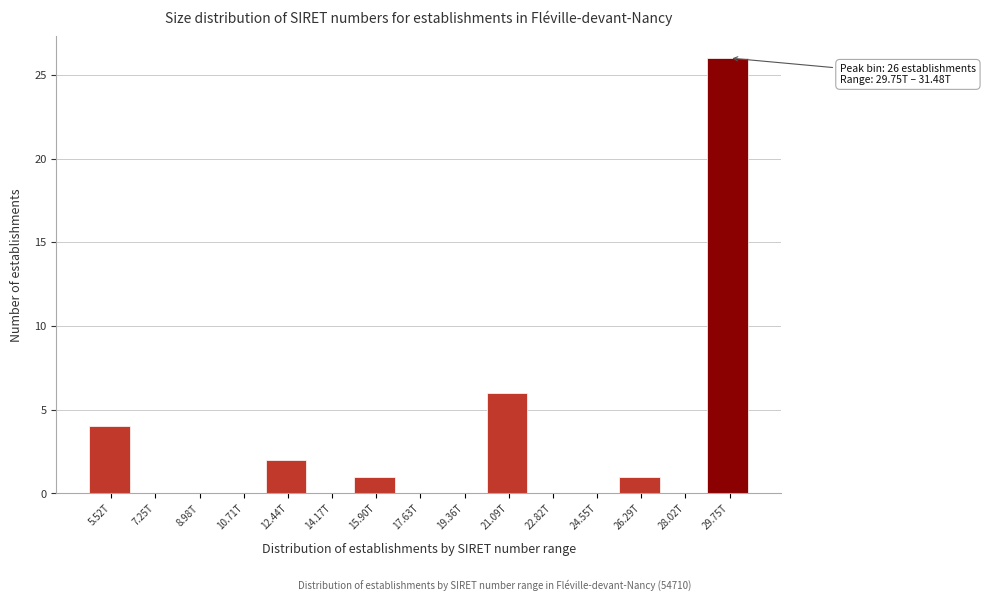

Reading left to right, list all the values displayed in this chart.

5.52T=4	7.25T=0	8.98T=0	10.71T=0	12.44T=2	14.17T=0	15.90T=1	17.63T=0	19.36T=0	21.09T=6	22.82T=0	24.55T=0	26.29T=1	28.02T=0	29.75T=26